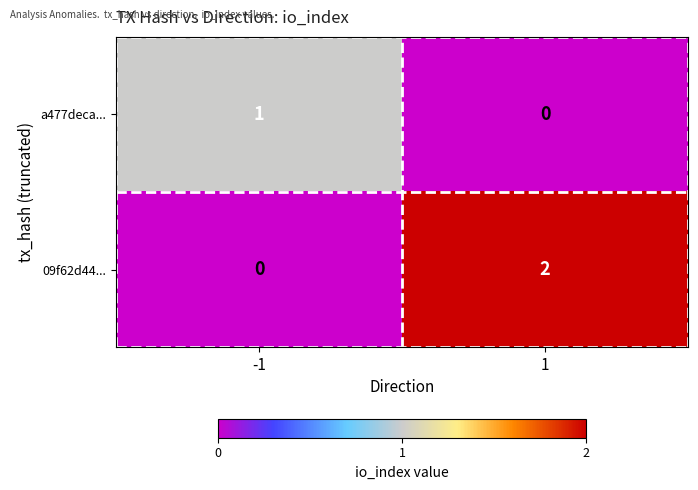

List the series in order of their overall mean, highest first.

09f62d44..., a477deca...